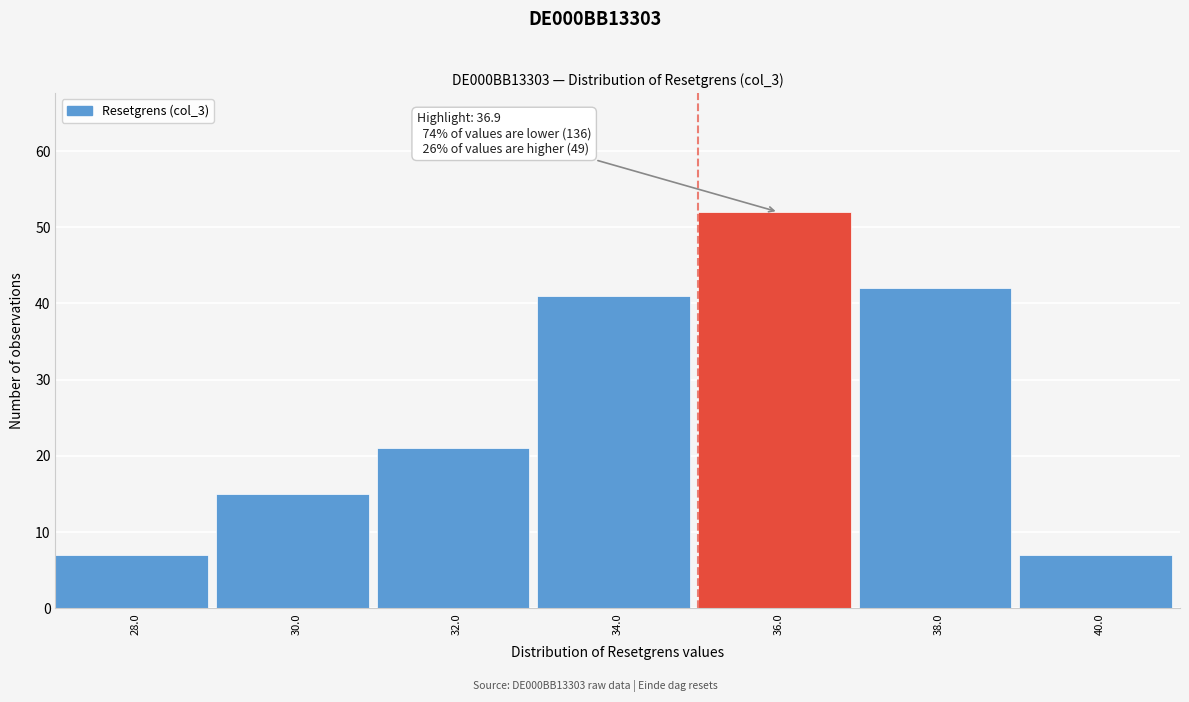

Reading right to left, what are all the values shown in this chart?

40.0=7	38.0=42	36.0=52	34.0=41	32.0=21	30.0=15	28.0=7